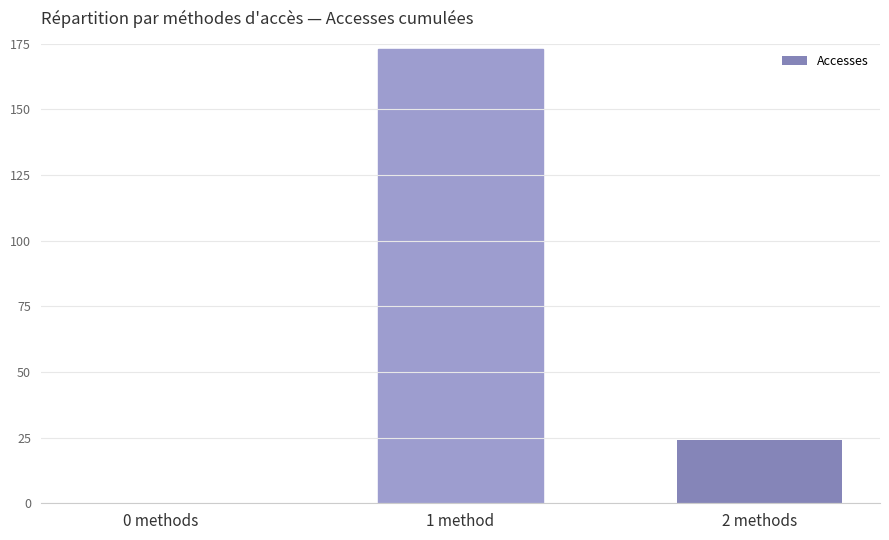

True or false: the data shows 35 at 2 methods.

False